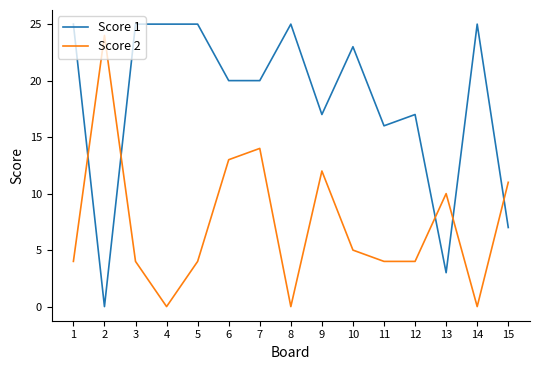

Reading left to right, transcribe all the data shown in this chart.

Score 1: 1=25	2=0	3=25	4=25	5=25	6=20	7=20	8=25	9=17	10=23	11=16	12=17	13=3	14=25	15=7
Score 2: 1=4	2=24	3=4	4=0	5=4	6=13	7=14	8=0	9=12	10=5	11=4	12=4	13=10	14=0	15=11